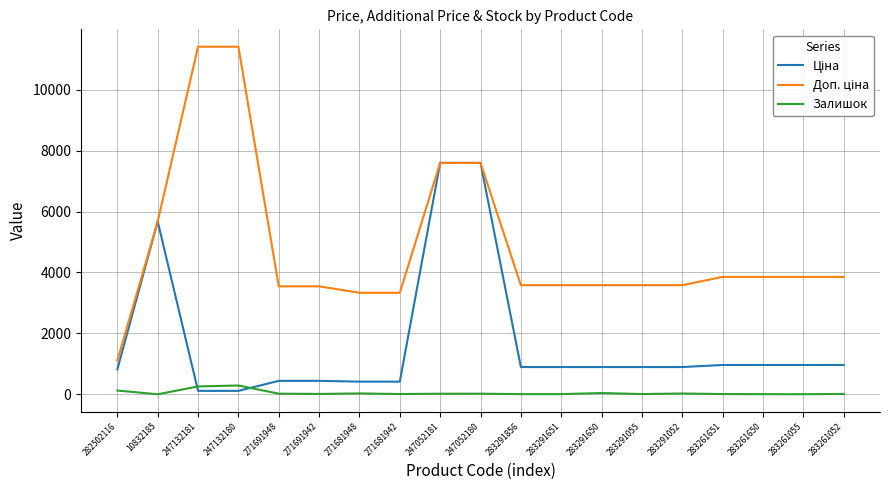

True or false: Ціна and Доп. ціна intersect in this chart.

False